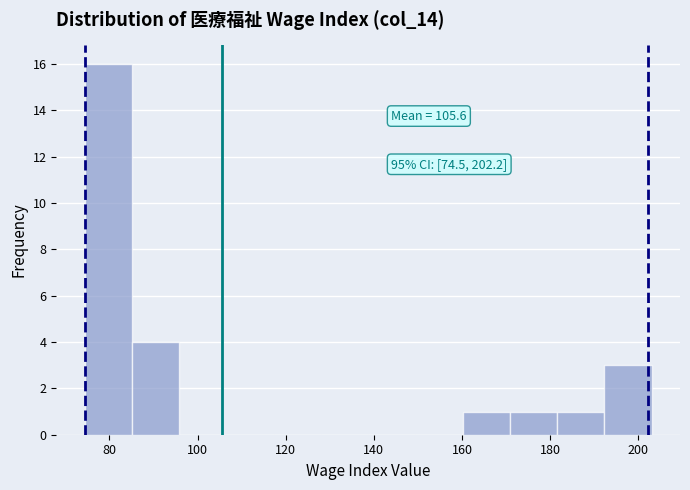

Over which range of the x-axis is the bar tallest?

74 to 86